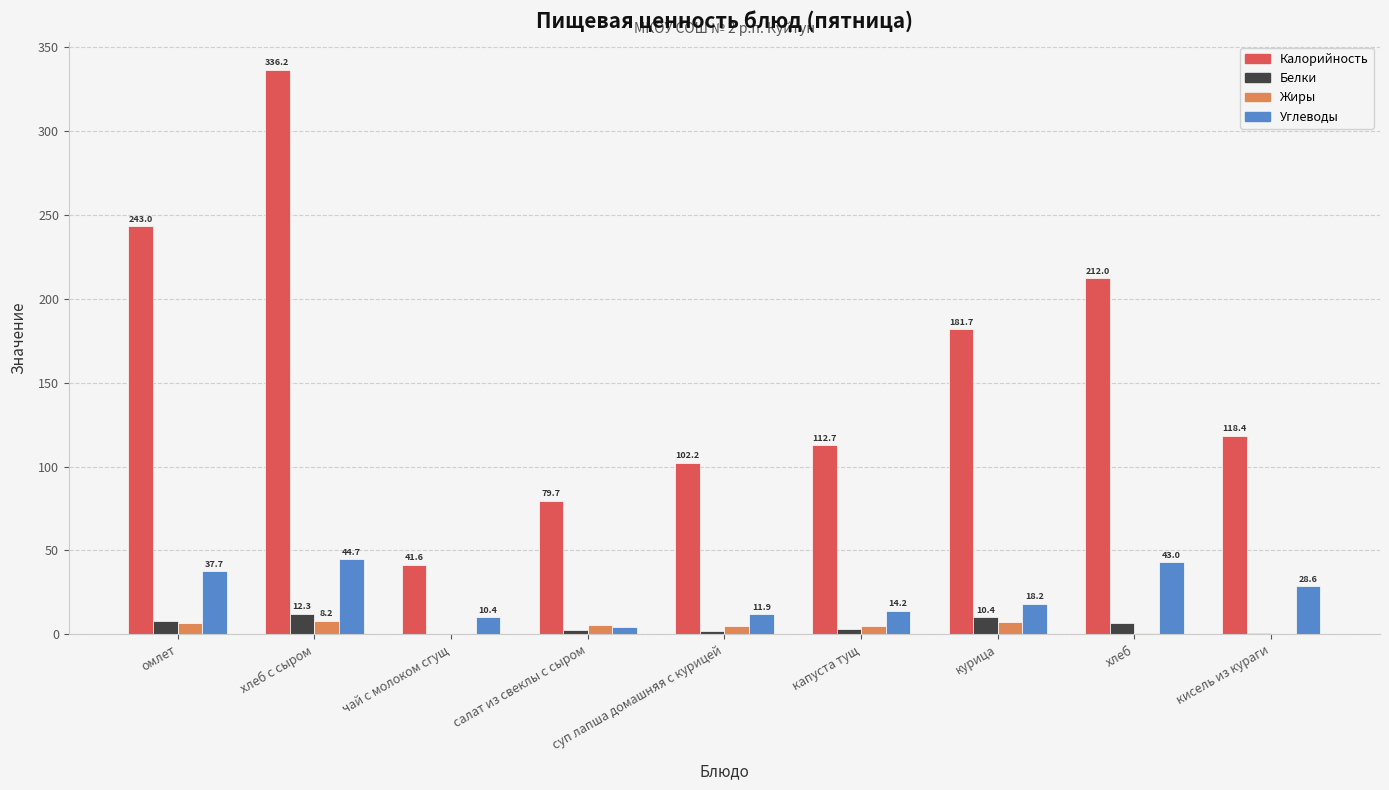

At which category does the chart reach its peak across all series?

хлеб с сыром